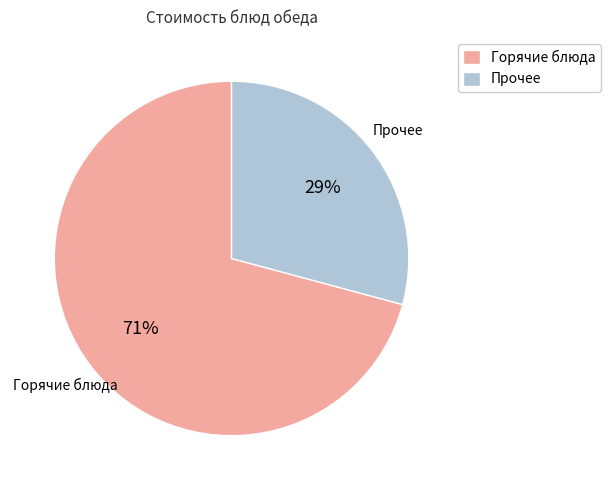

What is the smallest slice in the pie chart?

Прочее